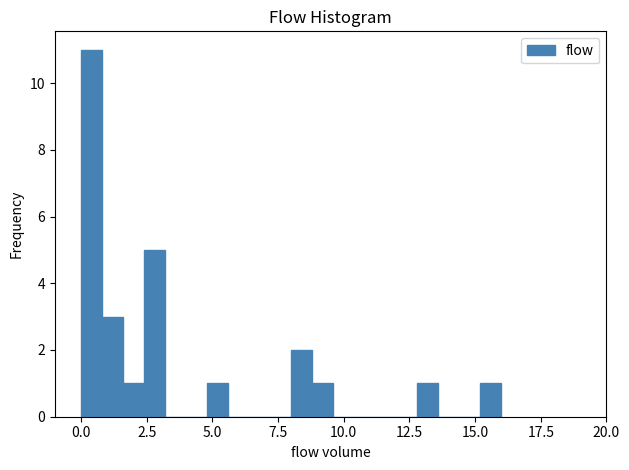

Read against the x-axis, roughly where is the centre of the tallest bar?

0.5